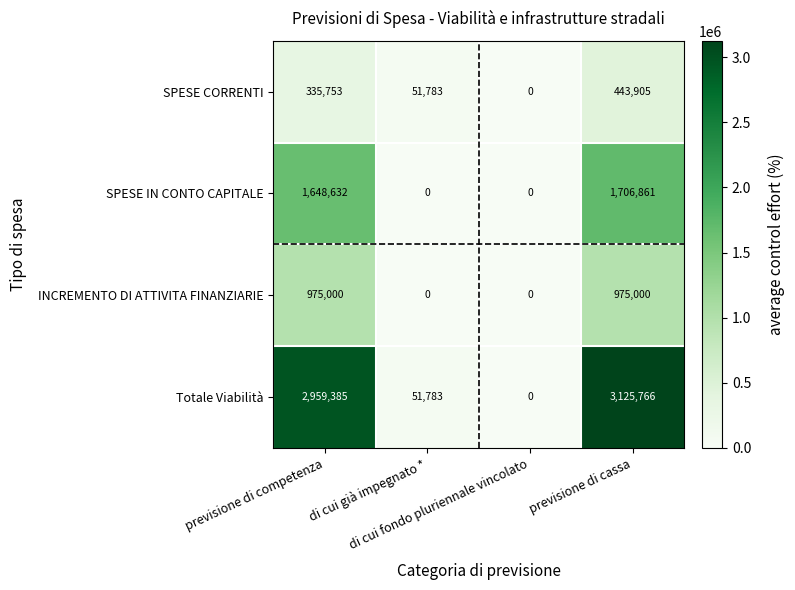

How many data points does each series have?

4